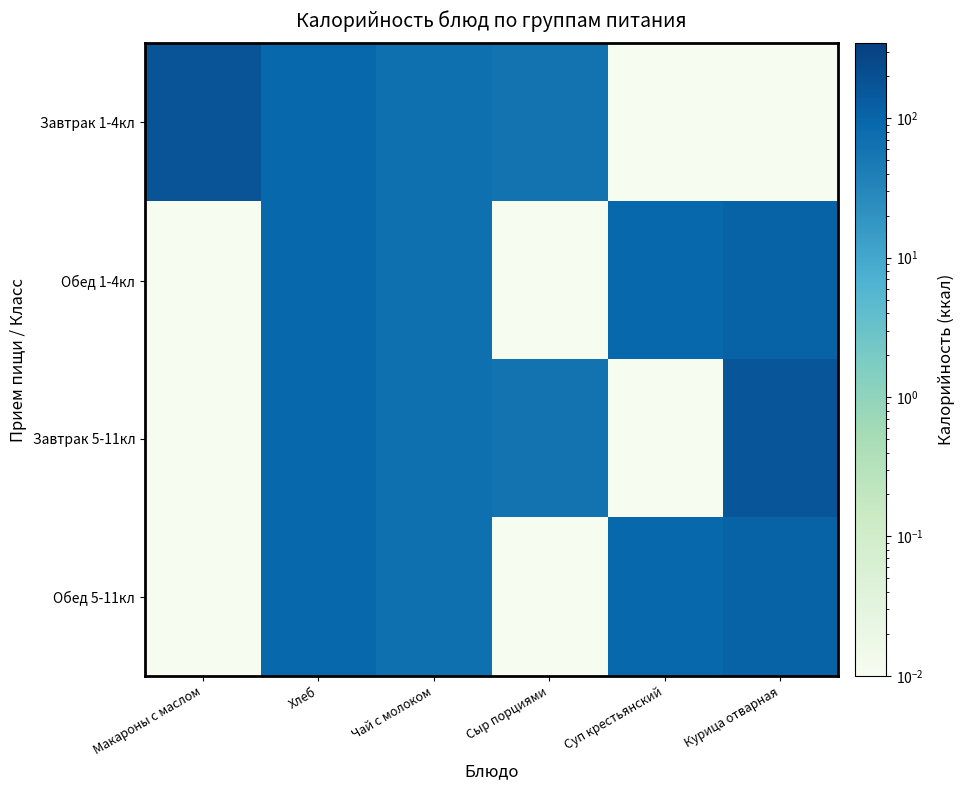

Between Курица отварная and Сыр порциями, which is larger?

Сыр порциями